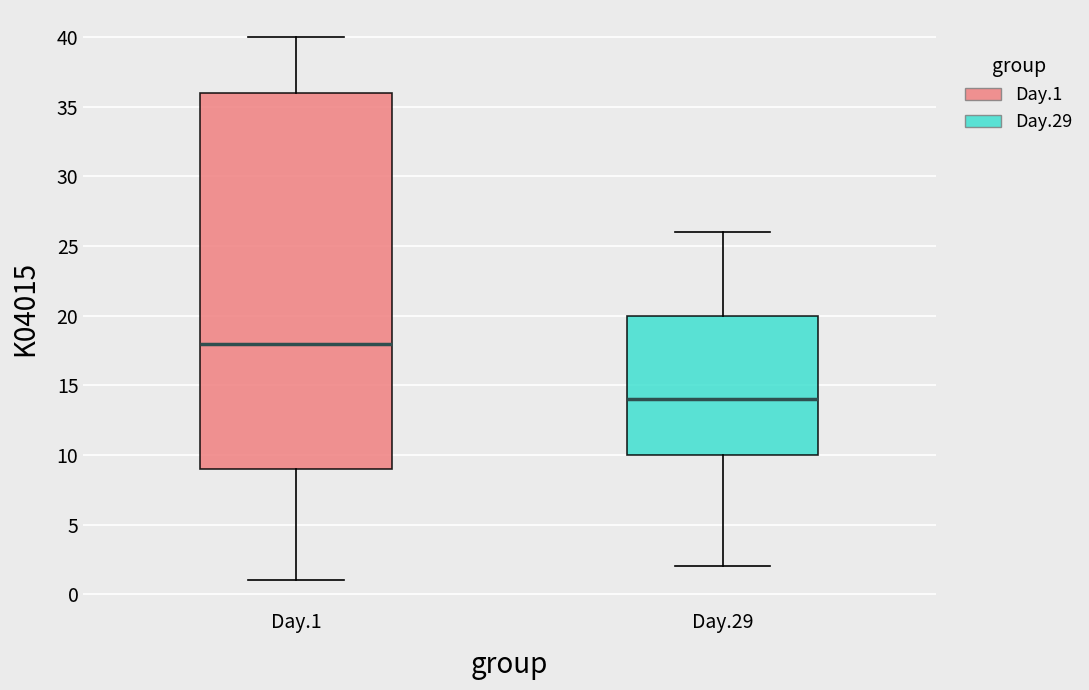

Reading left to right, transcribe this box plot: for each box, give where its median line is, the range the box spans, and where its two whiskers end, as read against the y-axis. The values are not printed on the chart, so give them approximately, as read against the axis.

Day.1: median 18, box 9 to 36, whiskers 1 to 40
Day.29: median 14, box 10 to 20, whiskers 2 to 26